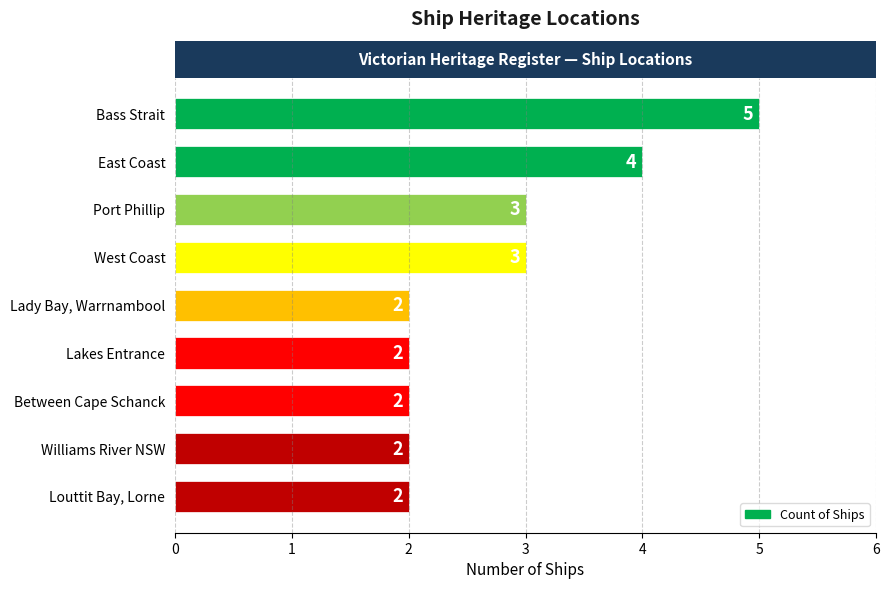

Reading bottom to top, transcribe all the data shown in this chart.

2	2	2	2	2	3	3	4	5